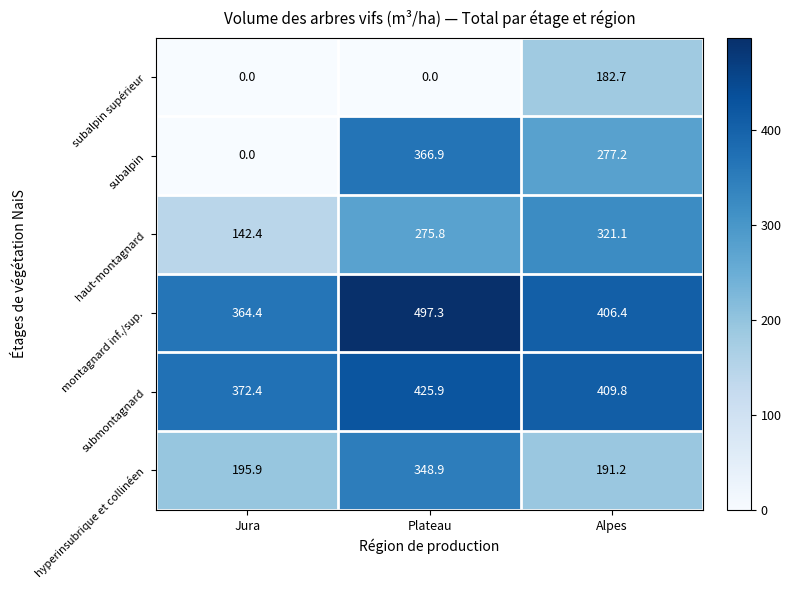

How many values in the montagnard inf./sup. series are below 406?

1